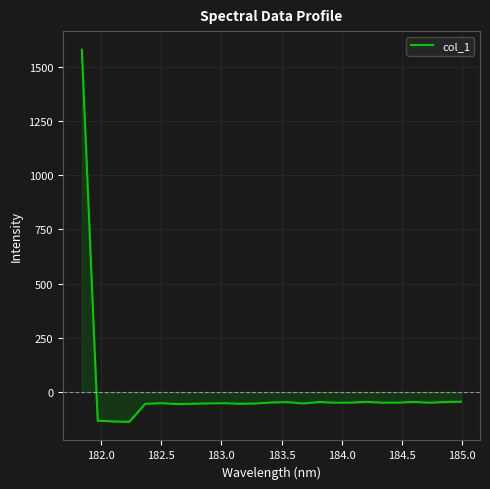

How many negative values are there?

24